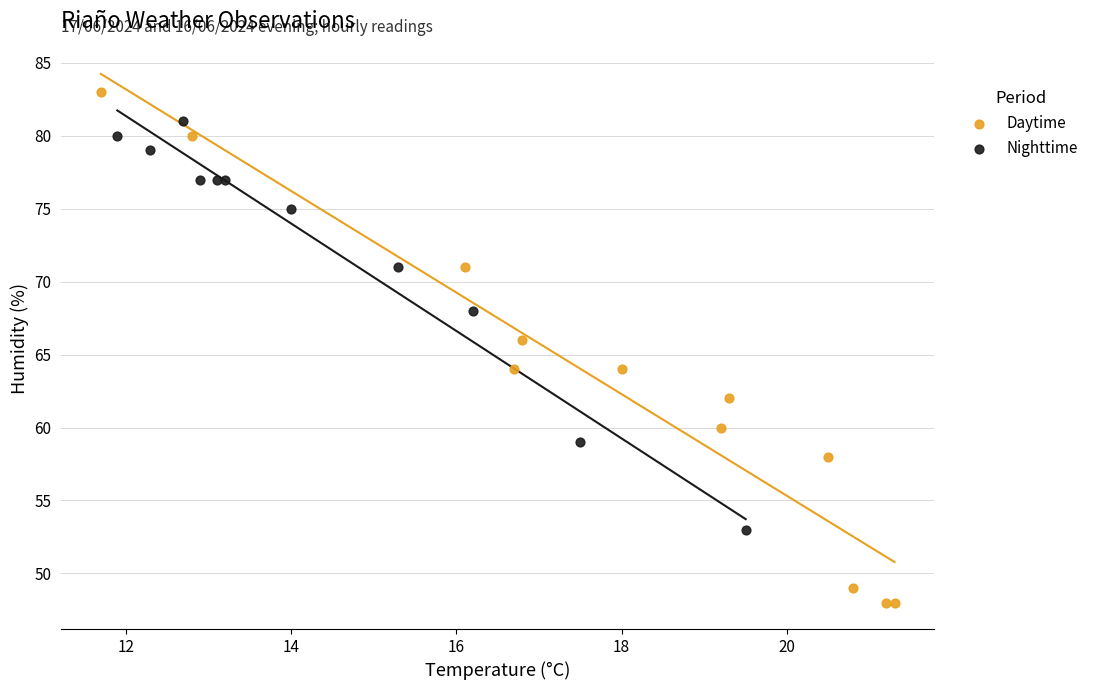

Which series contains the lowest Y value?

Daytime